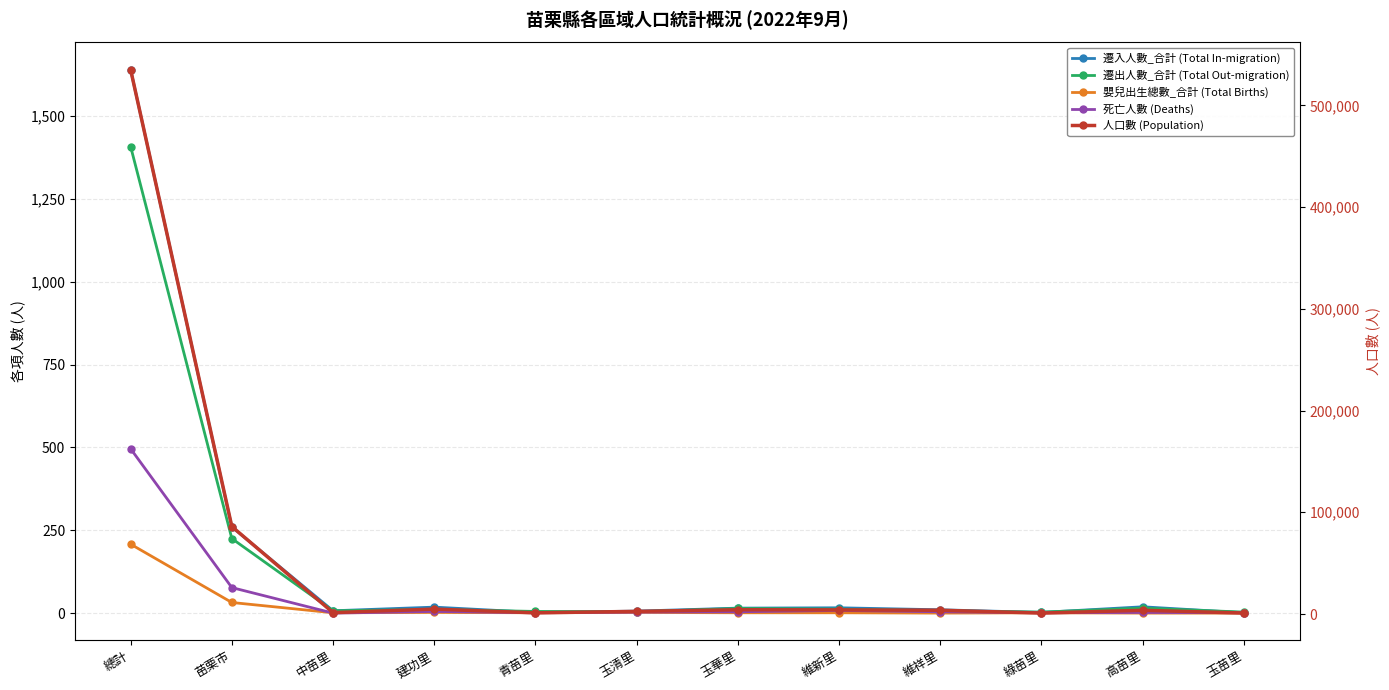

What is the greatest value displayed?

535187